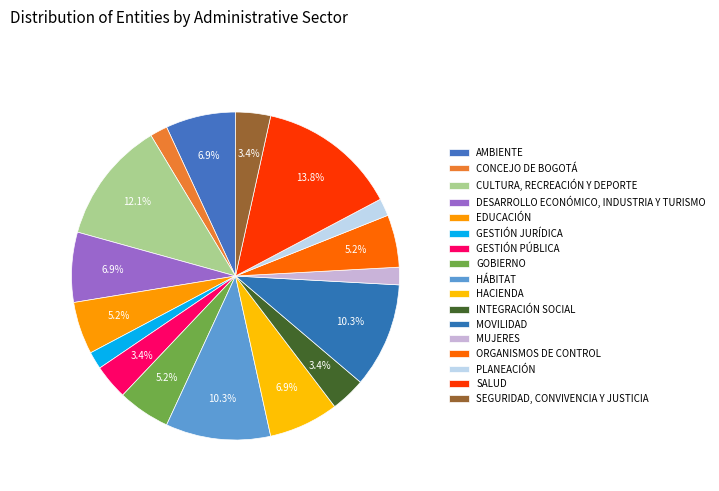

To the nearest percent, what portion does GESTIÓN PÚBLICA represent?

3%